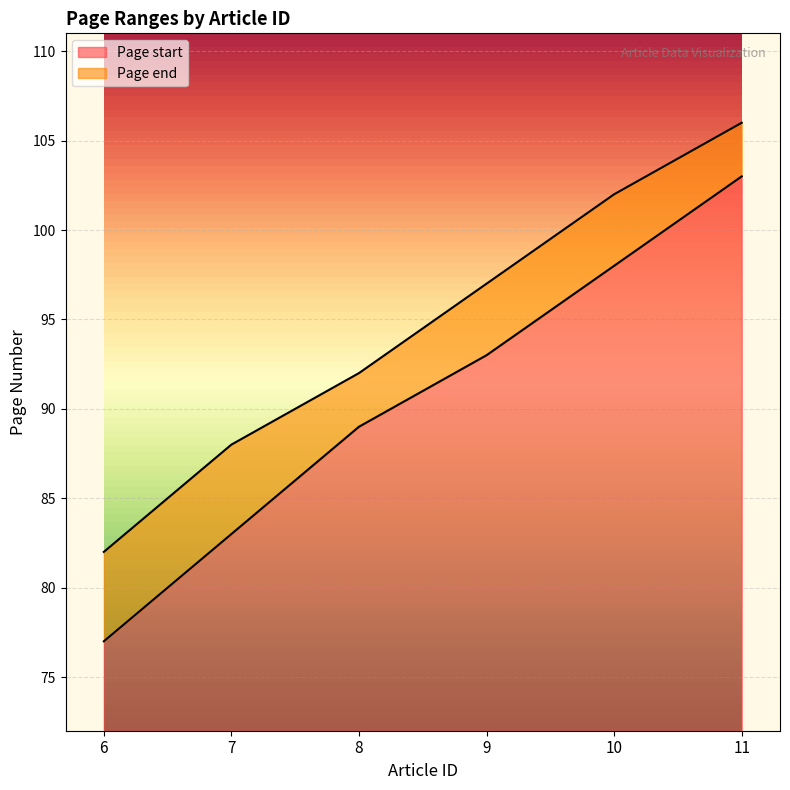

What is the minimum value for Page end?

82